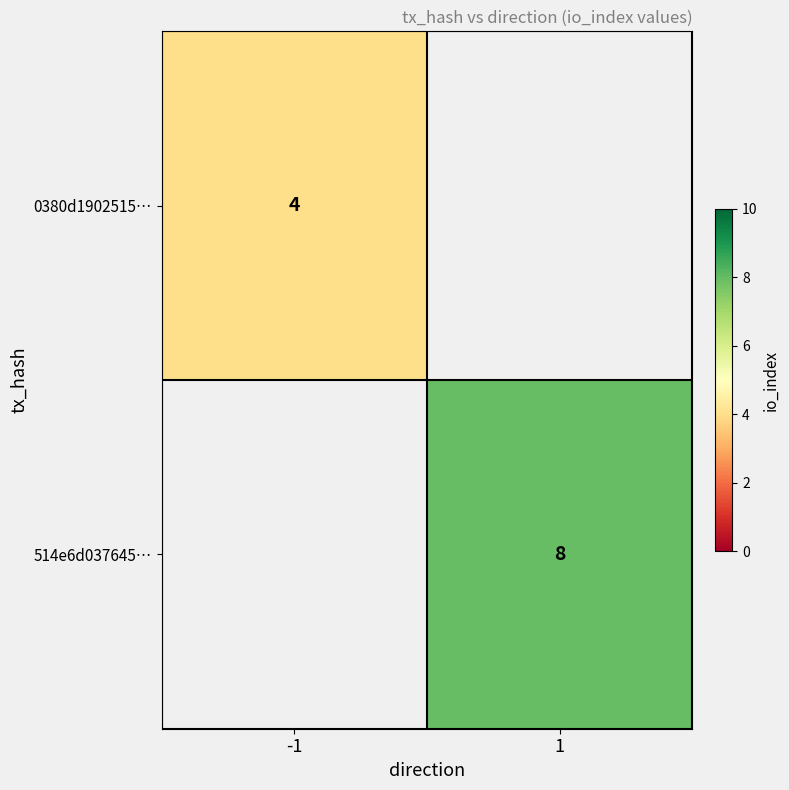

Is it true that 514e6d037645… equals 8 at 1?

True